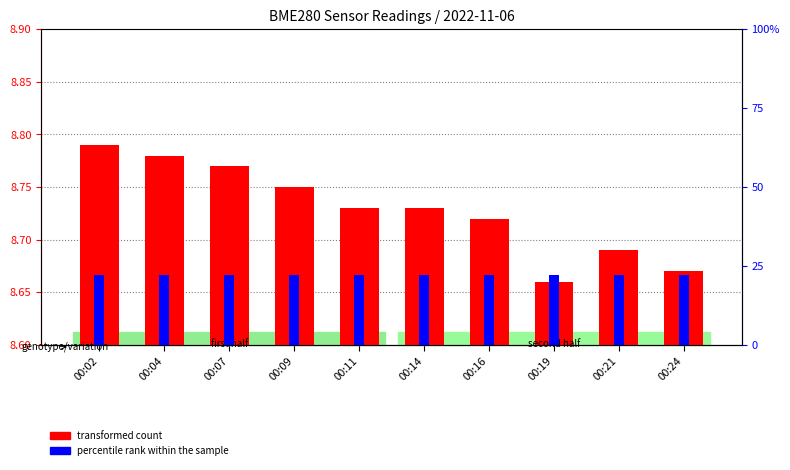

Reading right to left, what are all the values shown in this chart?

transformed count: 00:24=8.7	00:21=8.7	00:19=8.7	00:16=8.7	00:14=8.7	00:11=8.7	00:09=8.8	00:07=8.8	00:04=8.8	00:02=8.8
percentile rank within the sample: 00:24=88.8	00:21=88.4	00:19=88.7	00:16=88.6	00:14=88.4	00:11=88.2	00:09=88.3	00:07=88.2	00:04=88.4	00:02=88.2